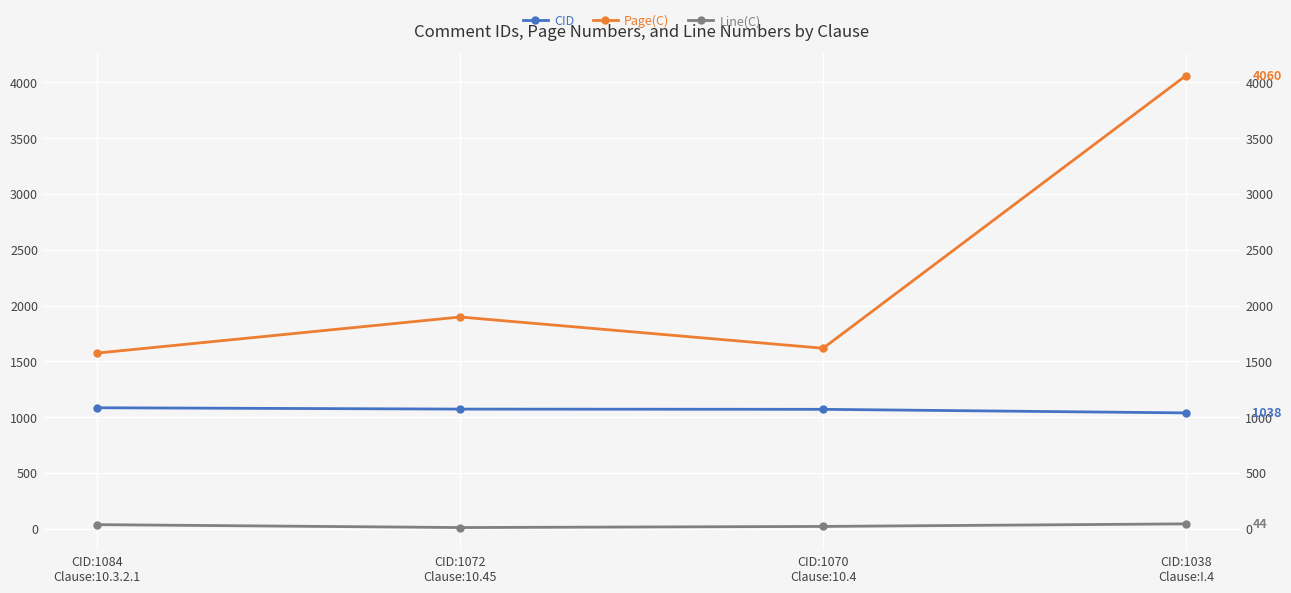

Is it true that CID equals 1038 at CID:1038
Clause:I.4?

True